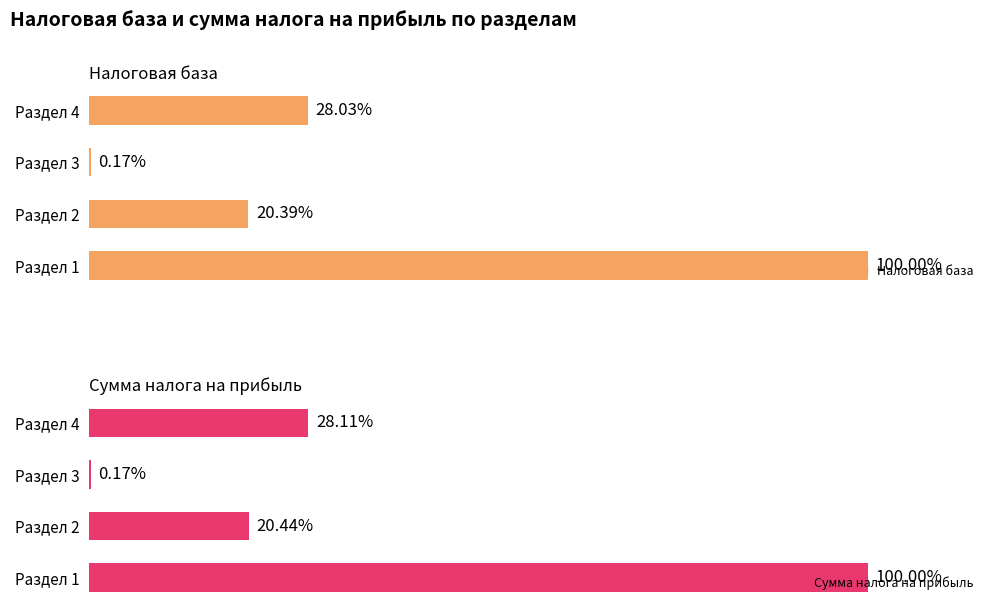

What is the total value across all series at Раздел 1?

200.0